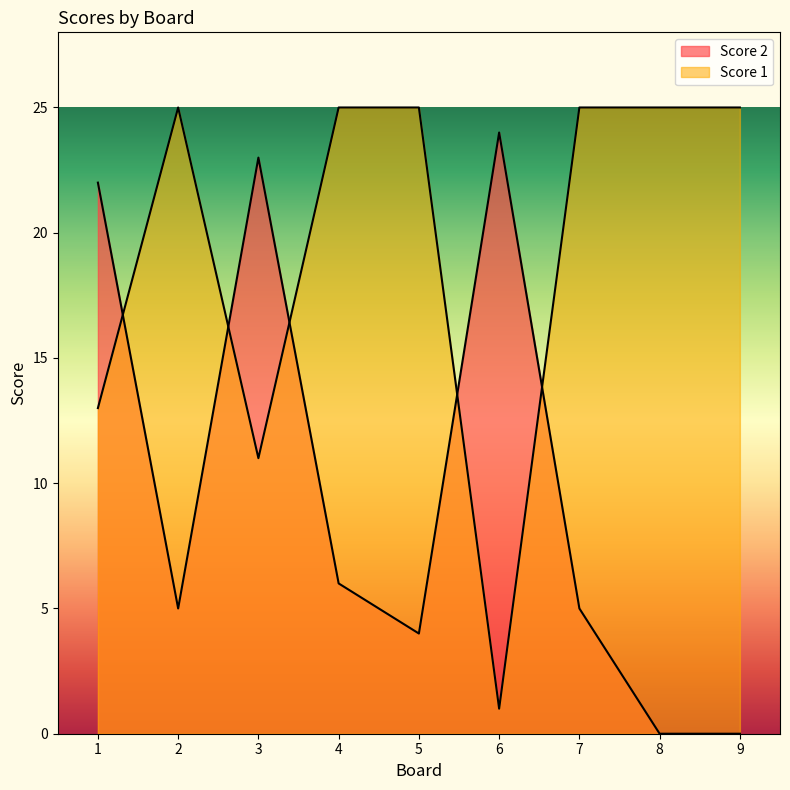

Where is the first local maximum for Score 1?

2